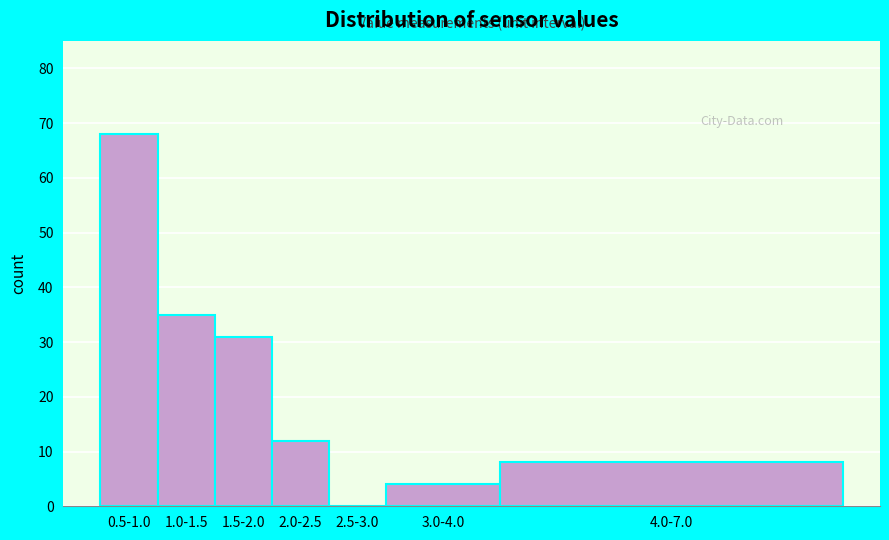

Reading left to right, list all the values displayed in this chart.

0.5-1.0=68	1.0-1.5=35	1.5-2.0=31	2.0-2.5=12	2.5-3.0=0	3.0-4.0=4	4.0-7.0=8